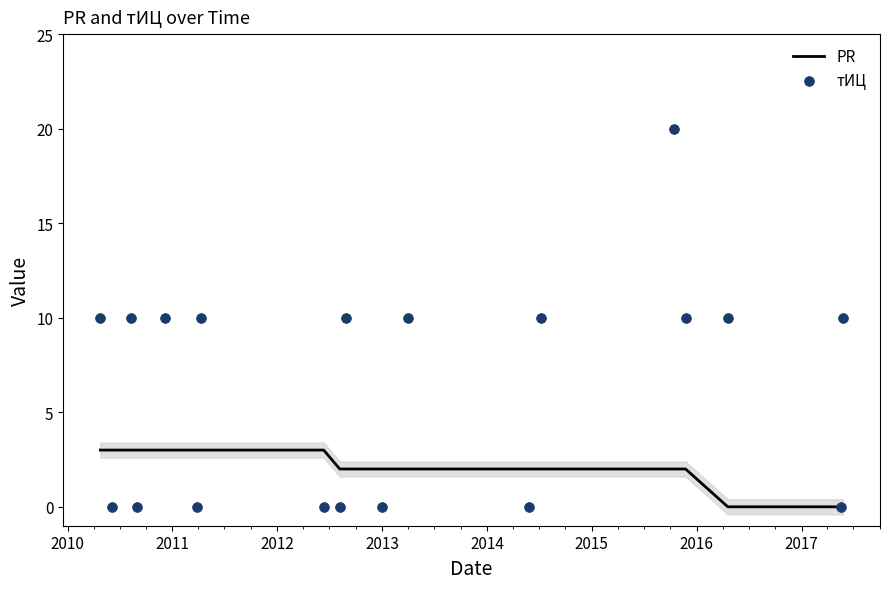

What is the highest value of the PR series?

3